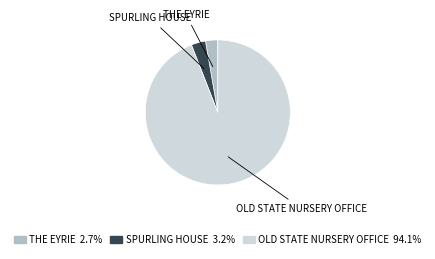

Which slice is the largest?

OLD STATE NURSERY OFFICE